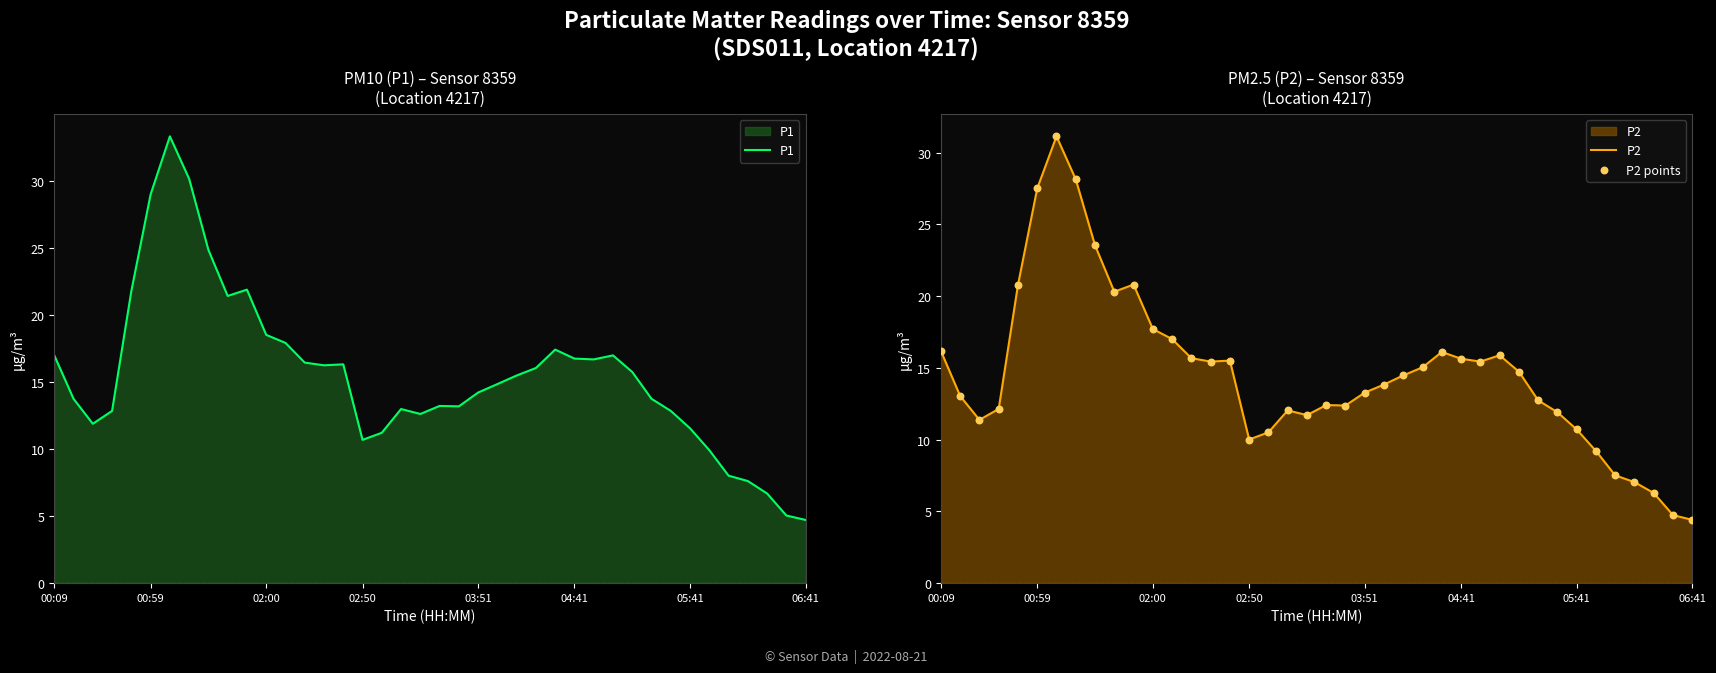

Which series reaches the minimum Y coordinate?

P2